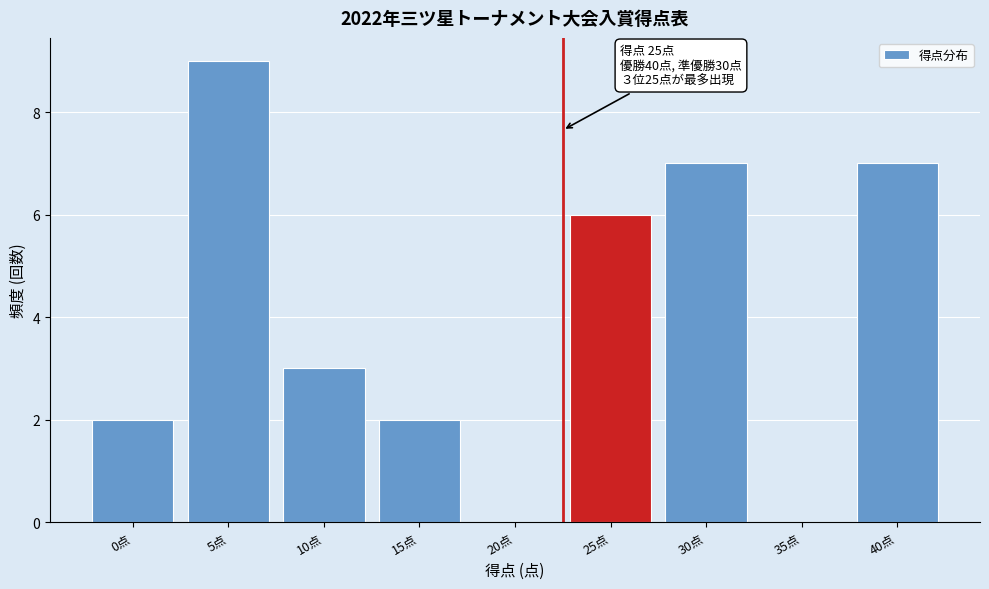

Reading right to left, list all the values displayed in this chart.

40点=7	35点=0	30点=7	25点=6	20点=0	15点=2	10点=3	5点=9	0点=2